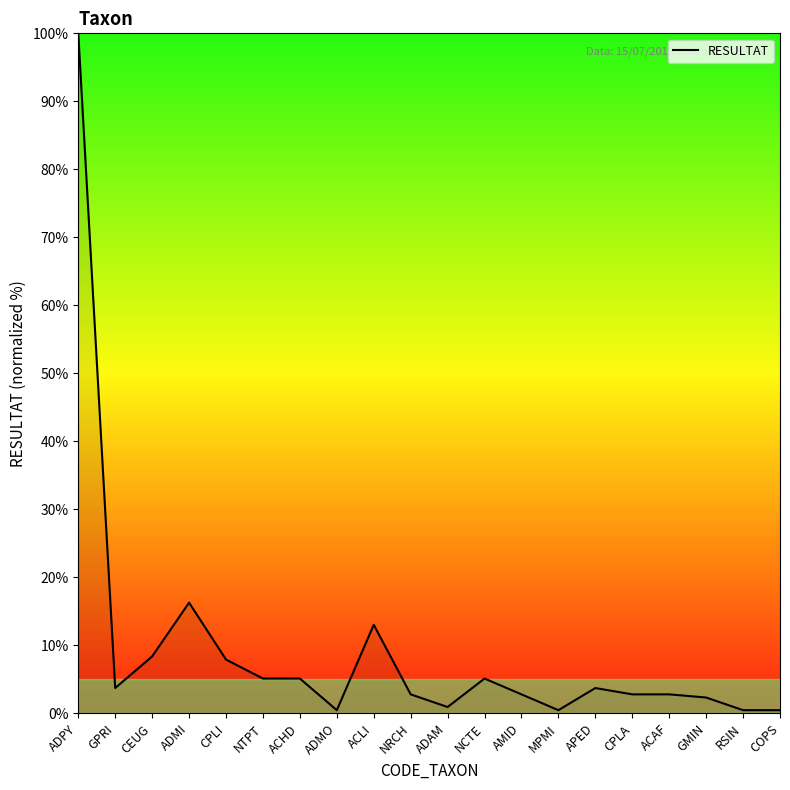

What is the minimum value shown in the chart?

0.5